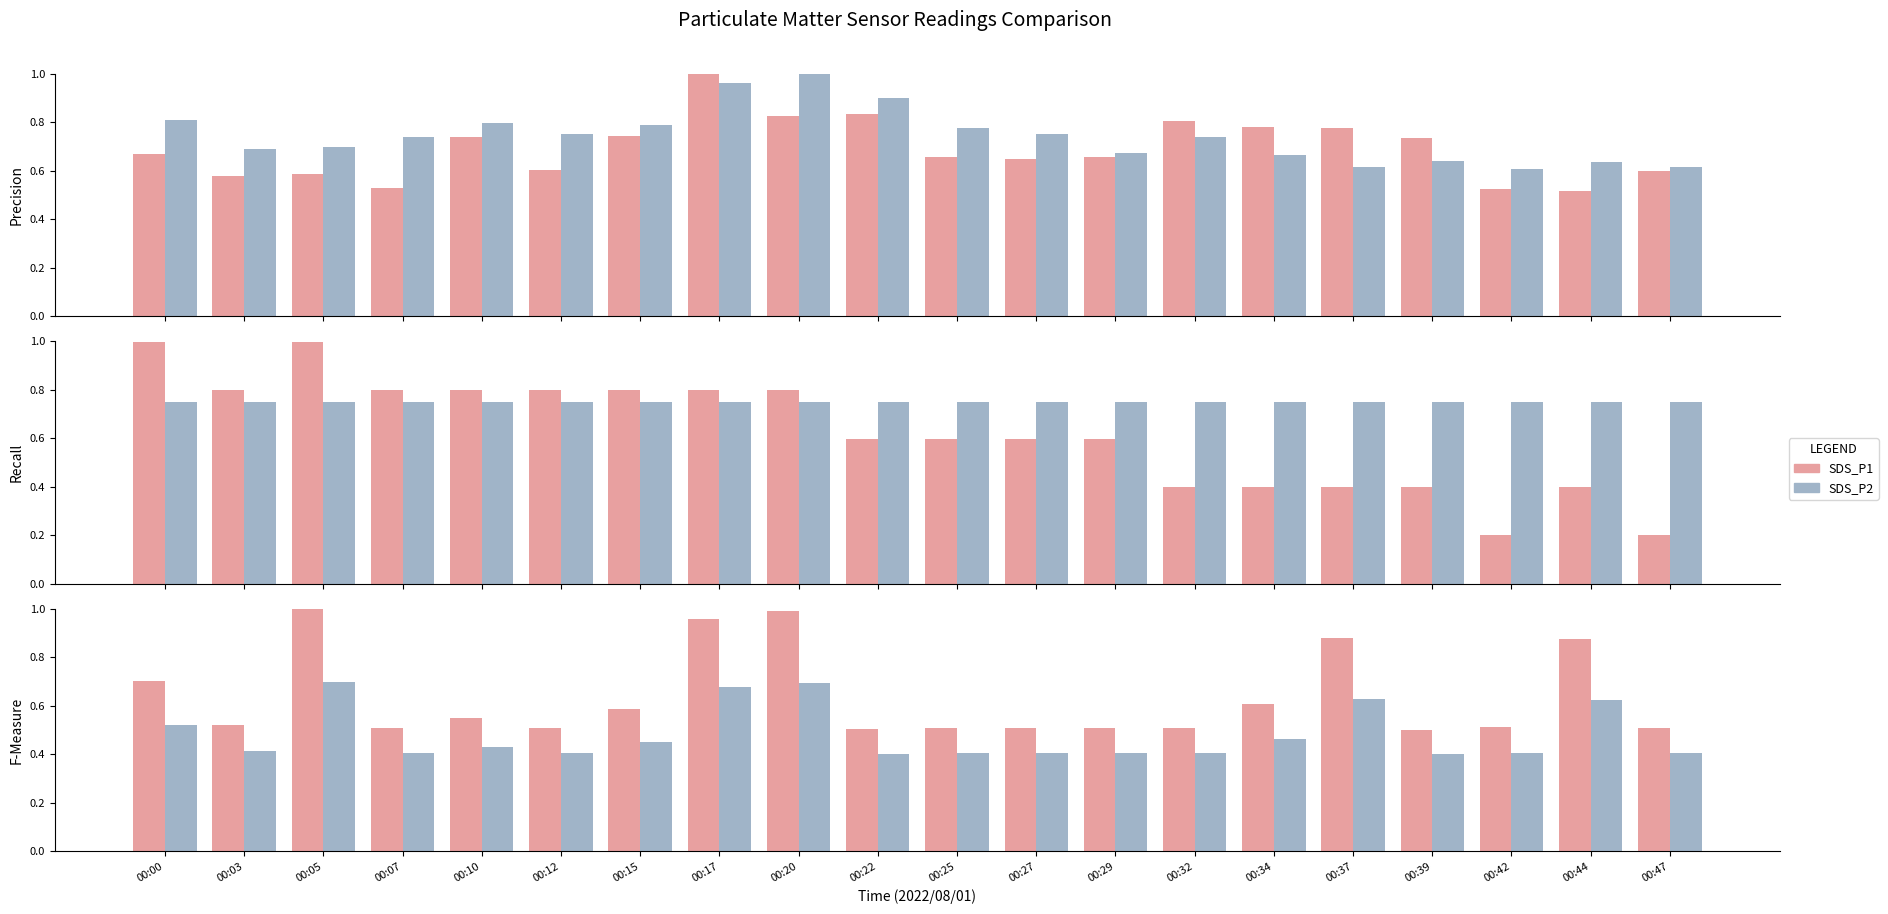

At how many categories does at least one series exceed 0?

20